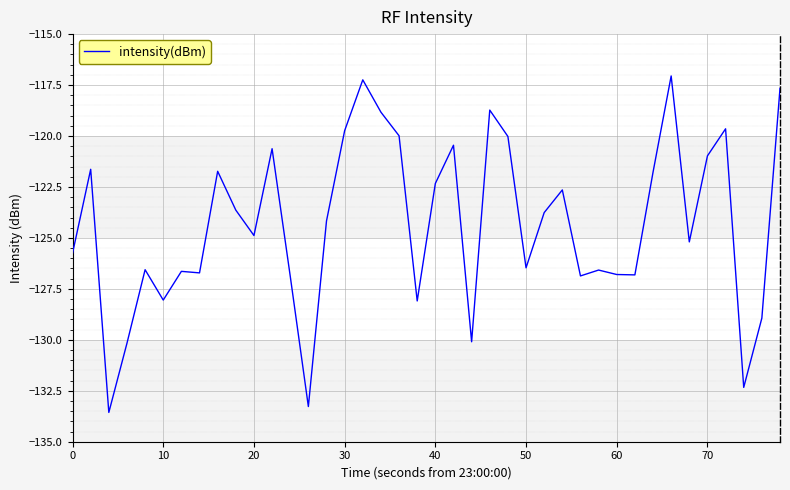

What is the smallest value displayed?

-133.6